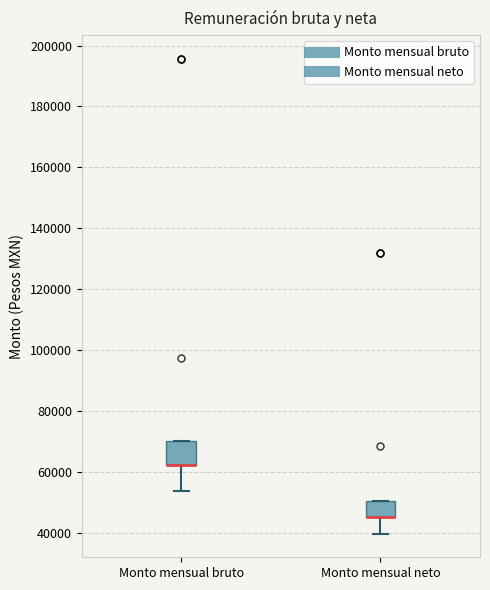

Reading left to right, transcribe this box plot: for each box, give where its median line is, the range the box spans, and where its two whiskers end, as read against the y-axis. The values are not printed on the chart, so give them approximately, as read against the axis.

Monto mensual bruto: median 62000 (drawn on the box's lower edge), box 62000 to 70000, whiskers 54000 to 70000
Monto mensual neto: median 46000 (drawn on the box's lower edge), box 46000 to 50000, whiskers 40000 to 50000